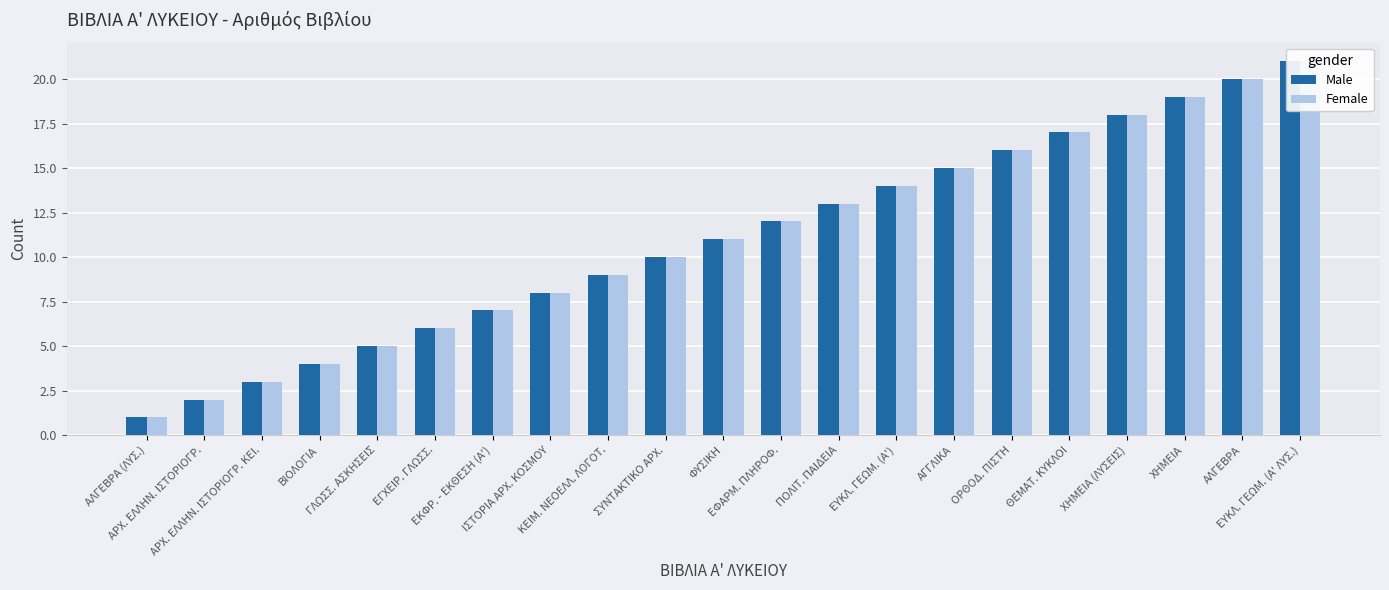

What is the sum of the Female values at ΘΕΜΑΤ. ΚΥΚΛΟΙ and ΕΓΧΕΙΡ. ΓΛΩΣΣ.?

23